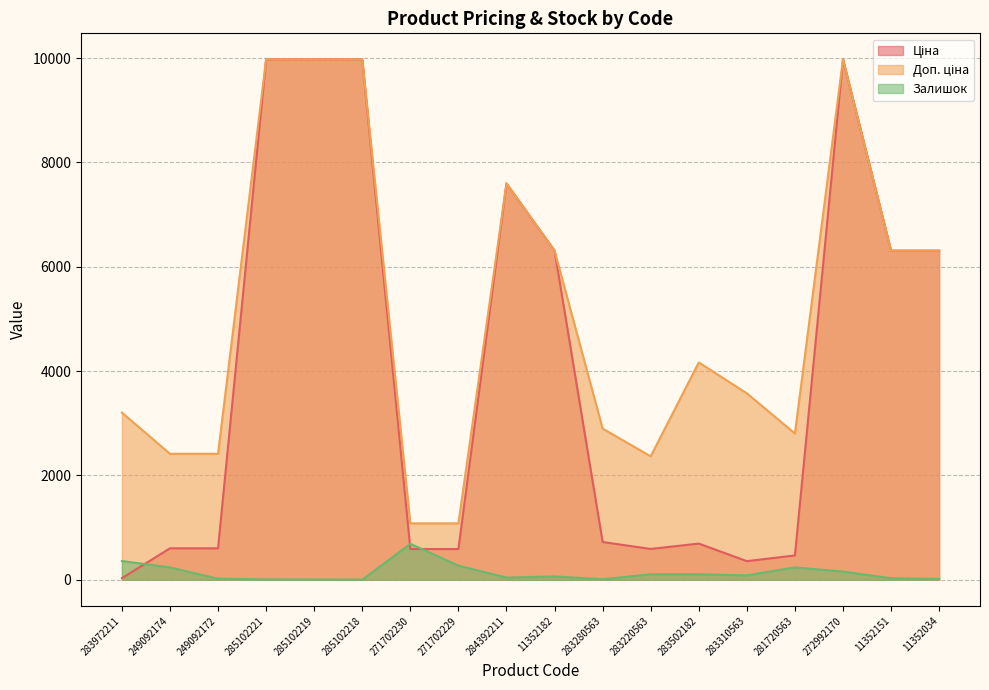

What is the total value across all series at 249092172?

3039.6